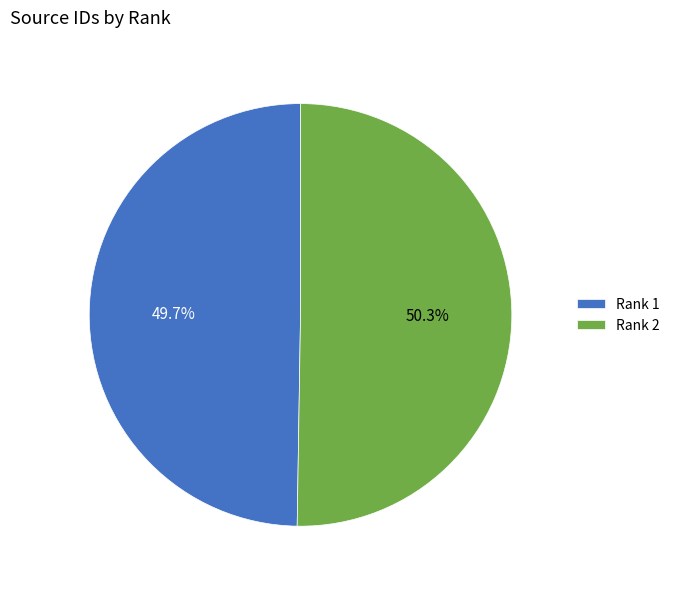

What percentage is the Rank 2 slice, to the nearest percent?

50%